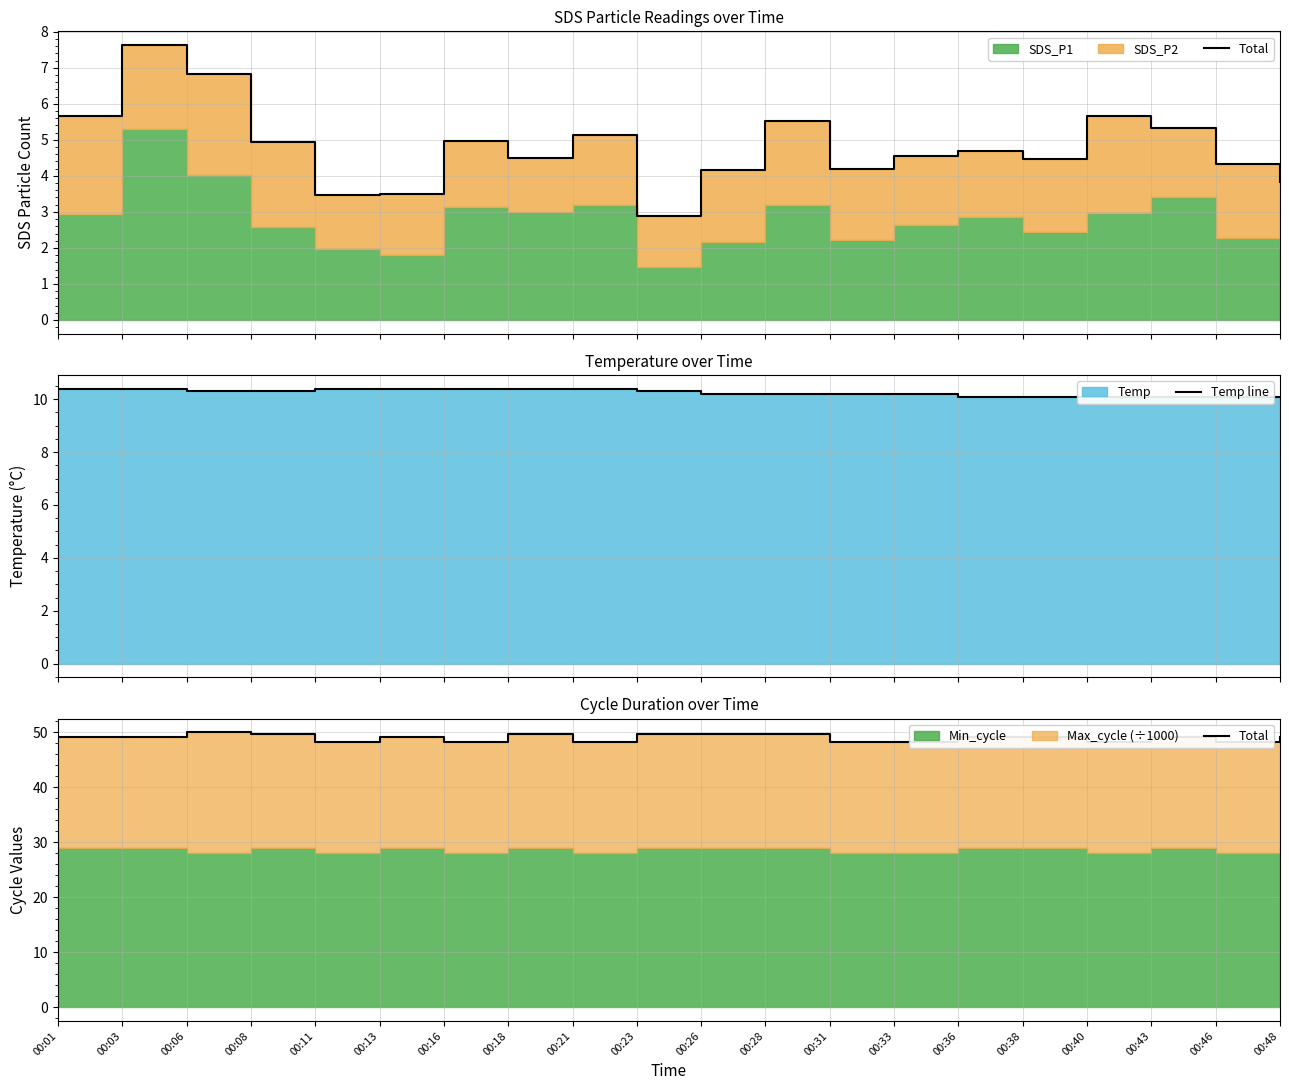

What is the lowest value of the Temp line series?

10.1